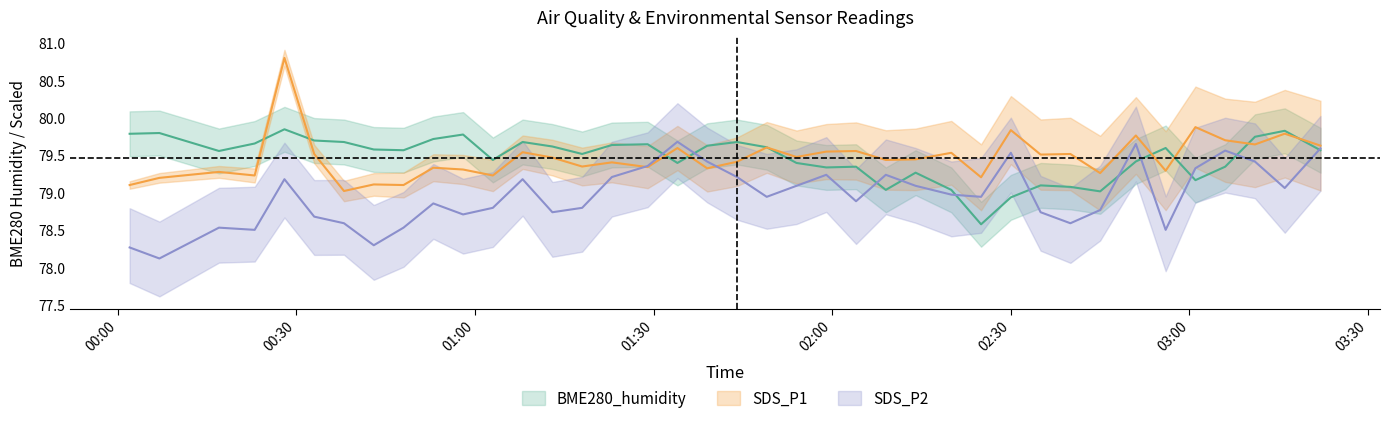

What is the minimum value shown in the chart?

78.1